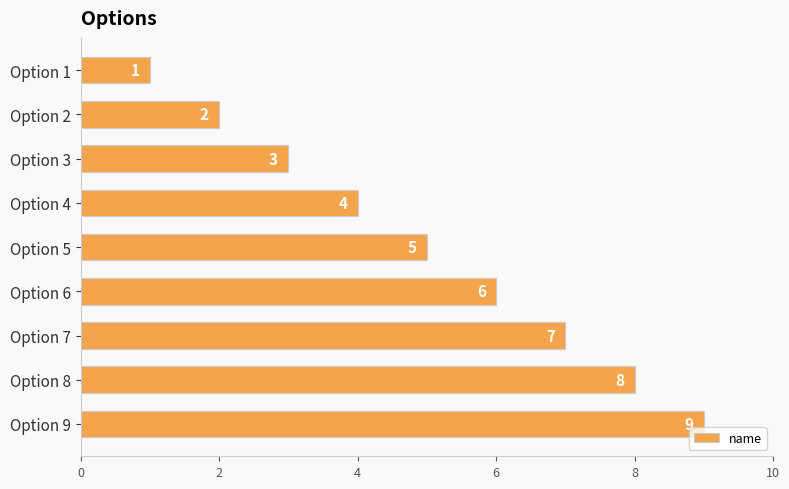

What is the change in value from Option 1 to Option 9?

+8